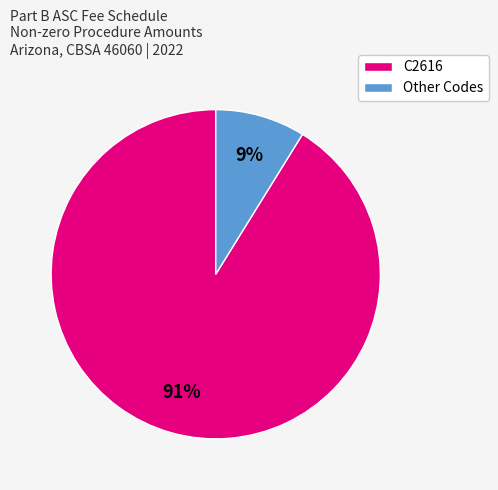

To the nearest percent, what is the average slice percentage?

50%